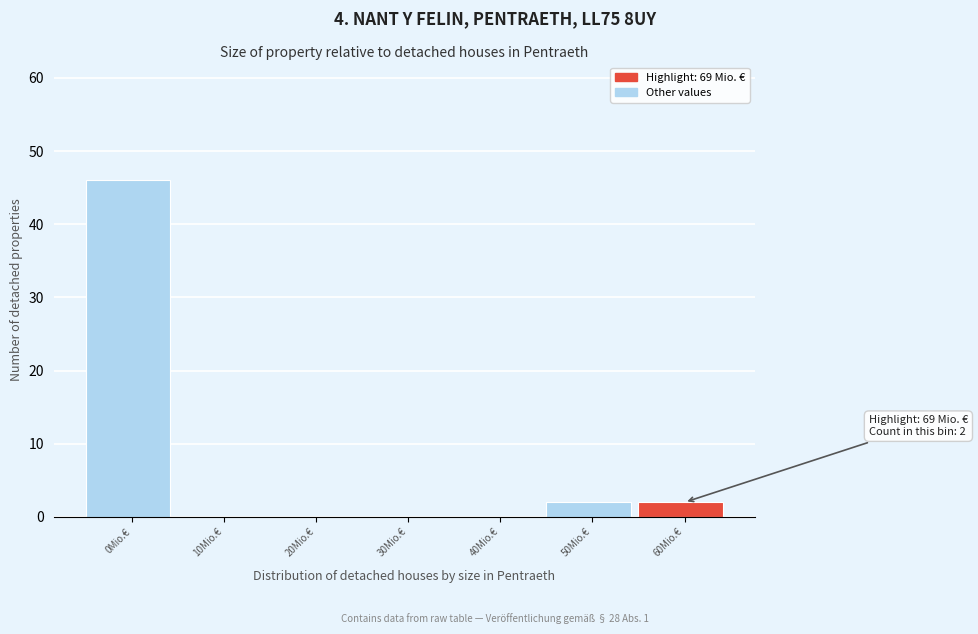

What is the change in value from 0Mio.€ to 40Mio.€?

-46